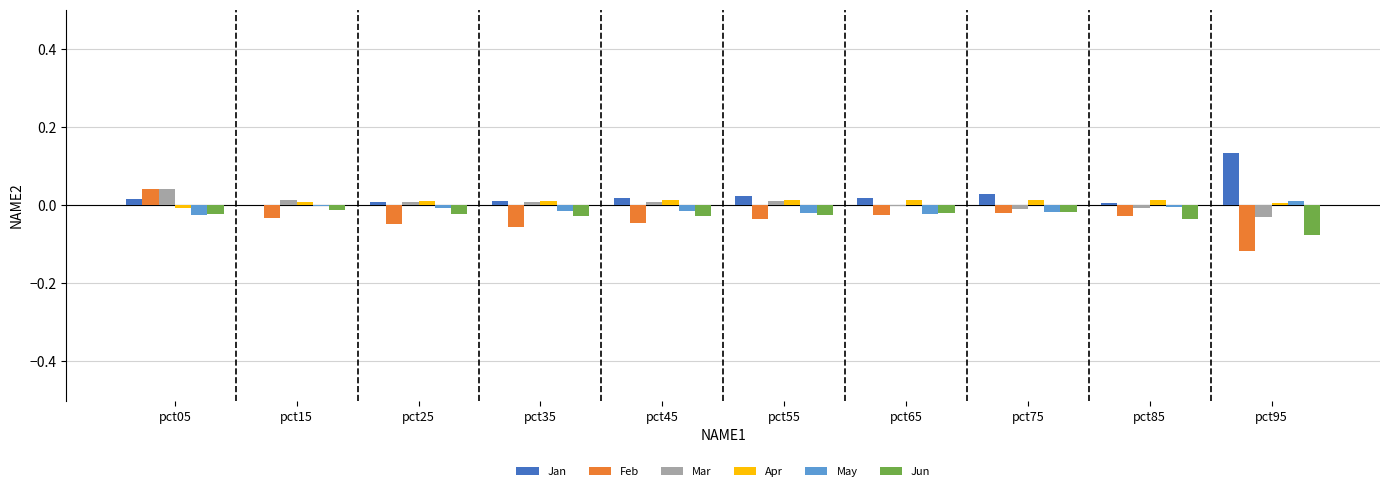

How many categories are shown in the chart?

10